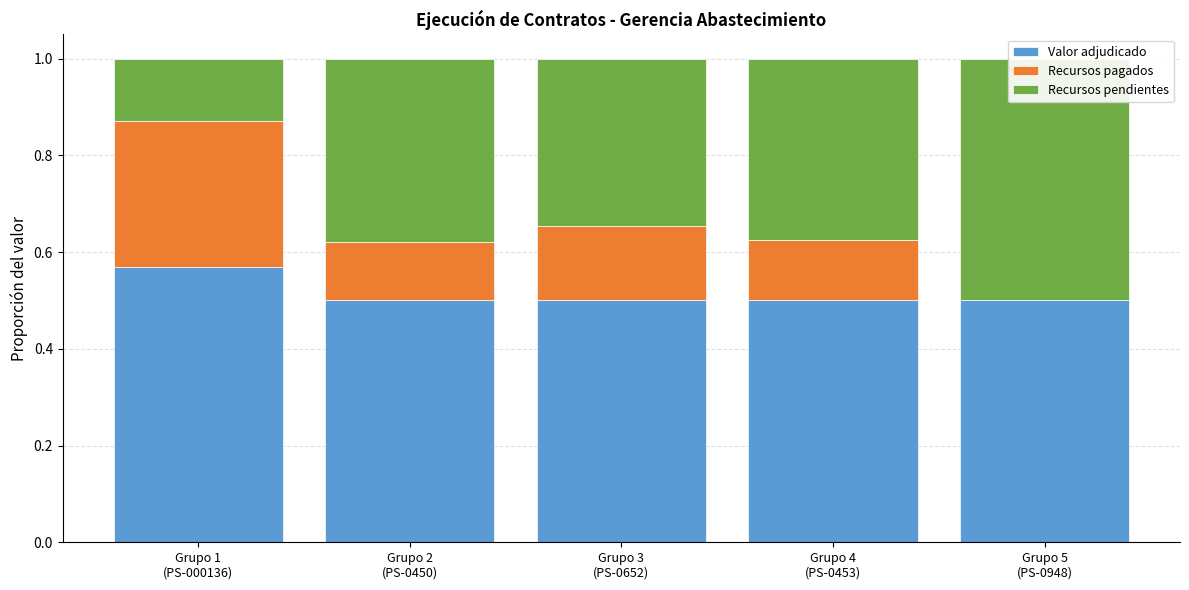

Which series has the largest range (max minus min)?

Recursos pendientes